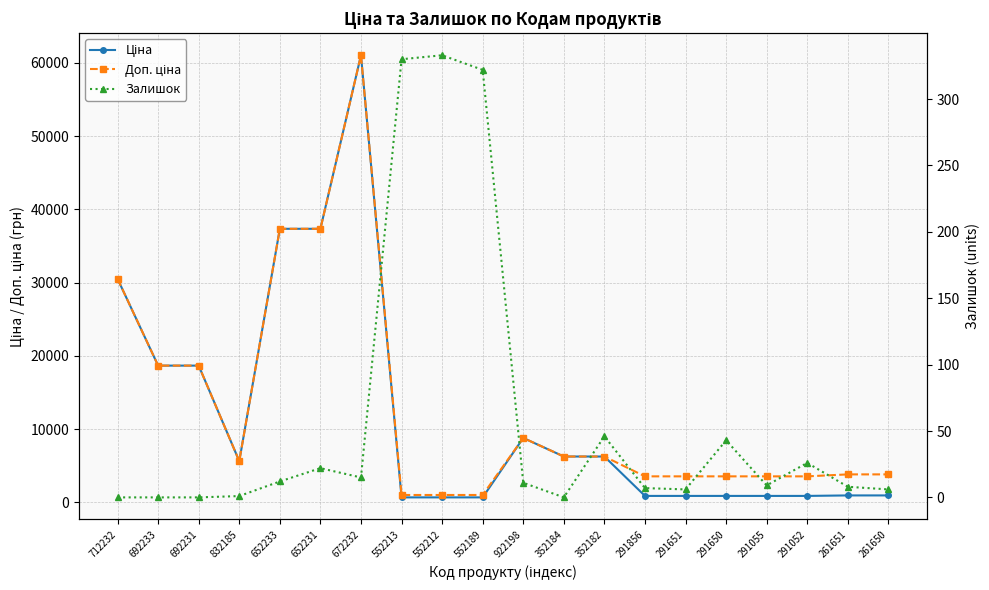

Between 291650 and 352184, which is larger?

352184